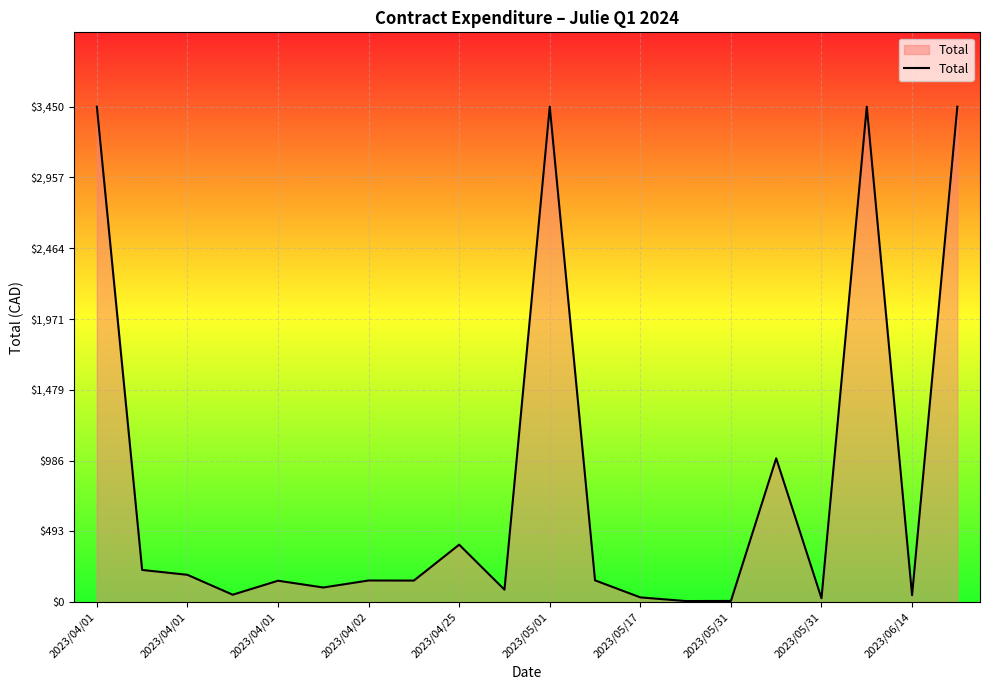

What is the sum of all values?

16579.1